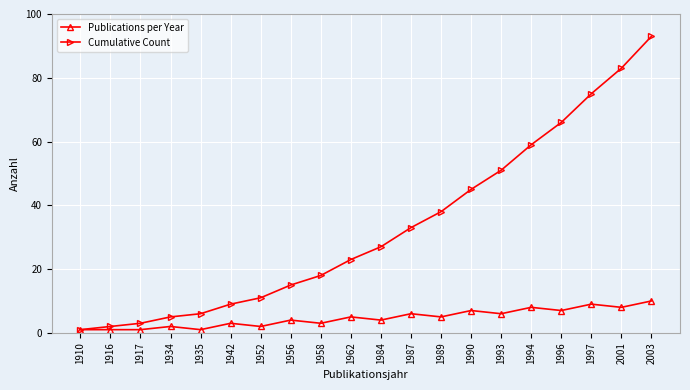

Rank the series by their maximum value, from lowest to highest.

Publications per Year, Cumulative Count